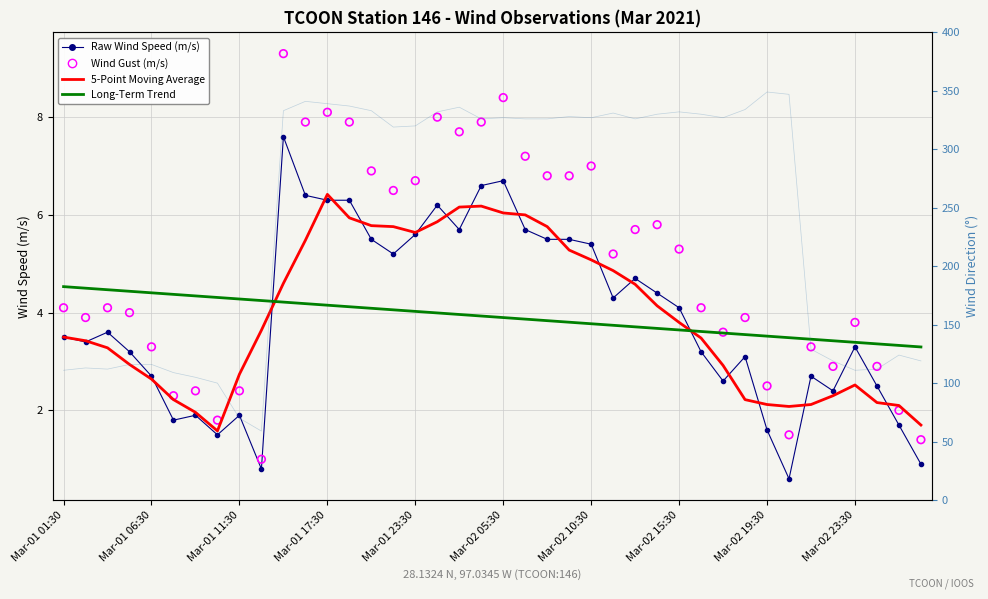

Which series reaches the minimum Y coordinate?

Raw Wind Speed (m/s)